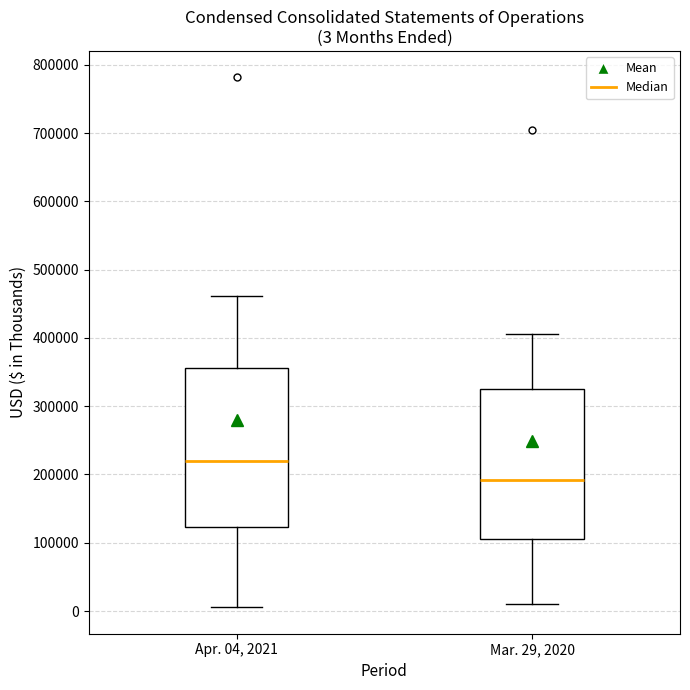

Comparing the boxes themselves (not the whiskers), which one is the tallest?

Apr. 04, 2021